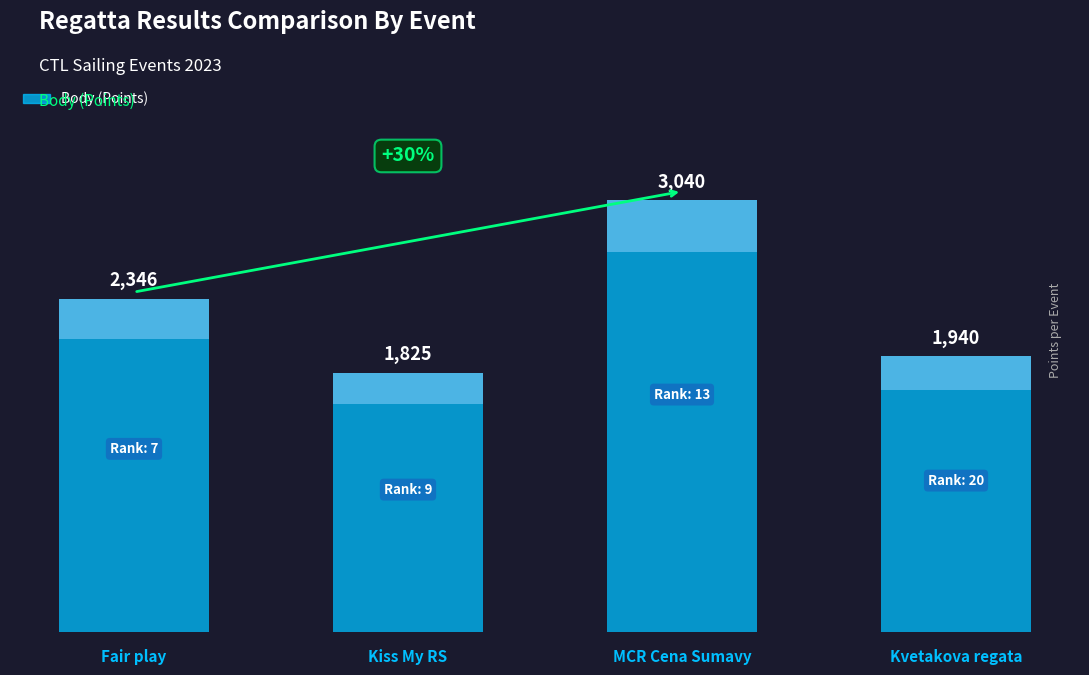

Approximately how many times larger is the value at Kiss My RS compared to Kvetakova regata?

0.9